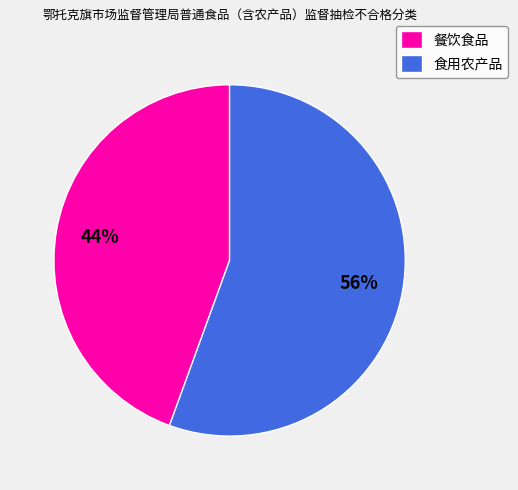

To the nearest percent, what is the average slice percentage?

50%